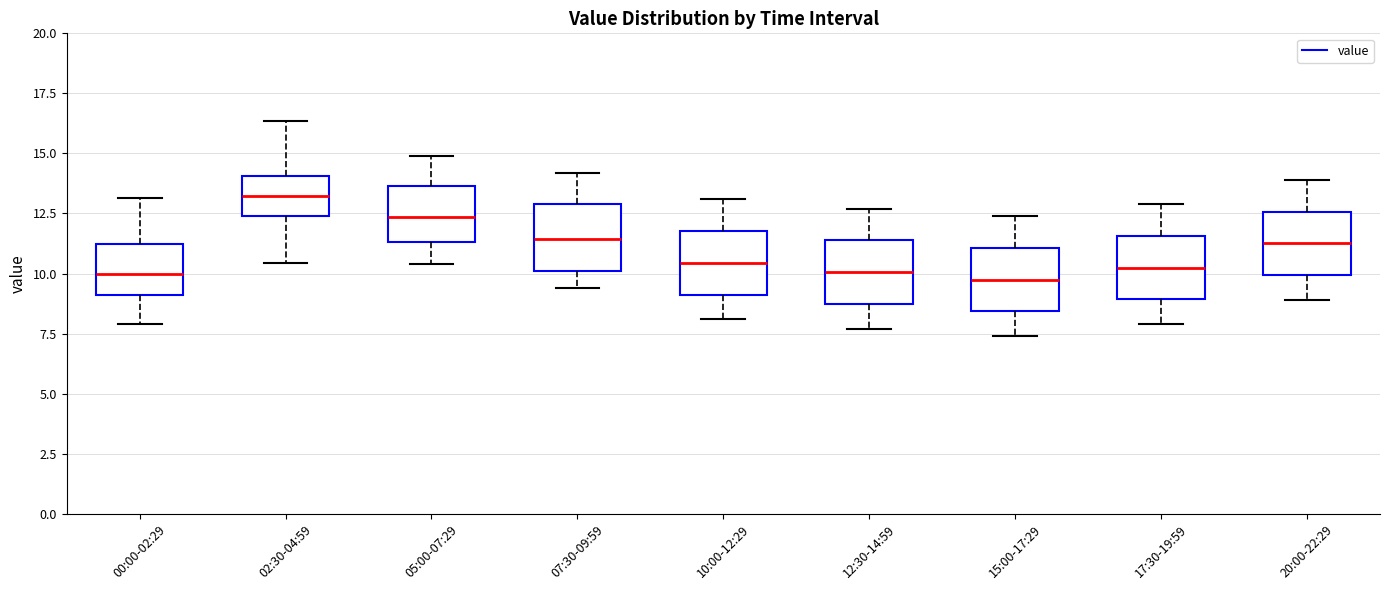

Where is the upper edge of the box for 02:30-04:59 on the y-axis? The values are not printed on the chart, so give them approximately, as read against the axis.

14.0